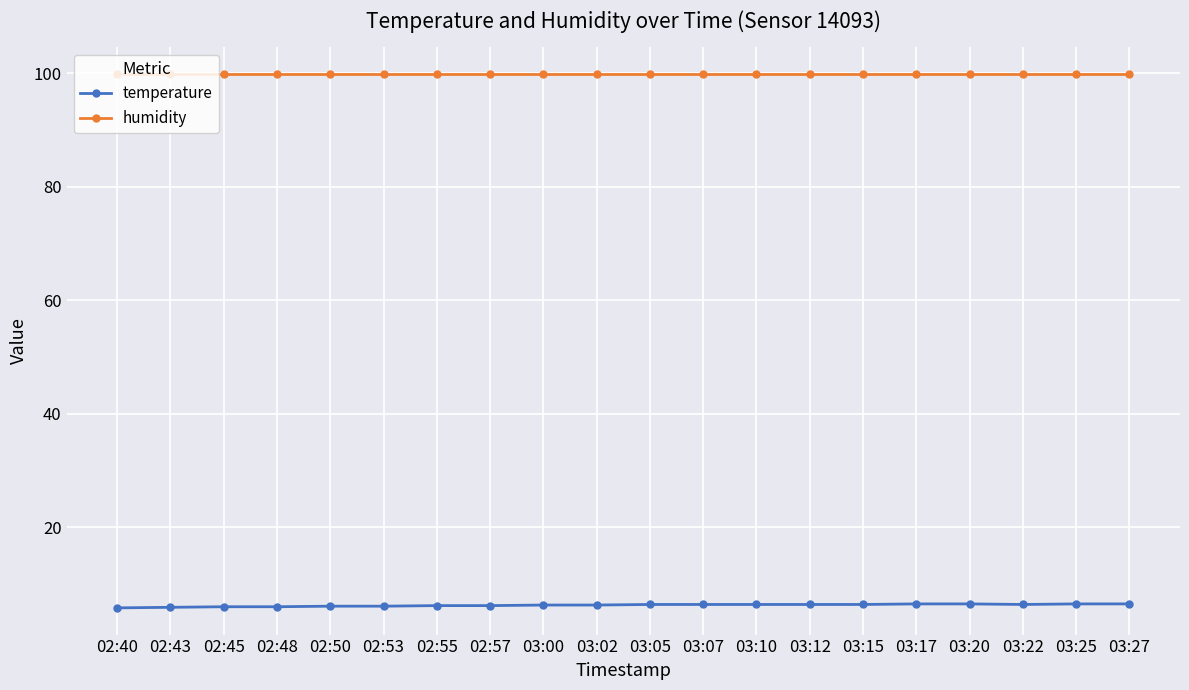

What is the maximum value shown in the chart?

99.9